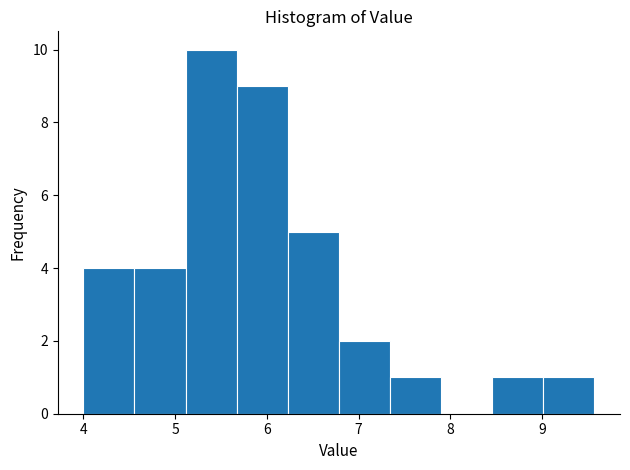

Reading left to right, transcribe this chart: for each bar, give the range it covers on the x-axis and its height. Neither the bar edges nor the heights are printed on the chart, so give them approximately, as read against the axes.

4.0 to 4.6: 4
4.6 to 5.1: 4
5.1 to 5.7: 10
5.7 to 6.2: 9
6.2 to 6.8: 5
6.8 to 7.3: 2
7.3 to 7.9: 1
7.9 to 8.5: 0
8.5 to 9.0: 1
9.0 to 9.6: 1